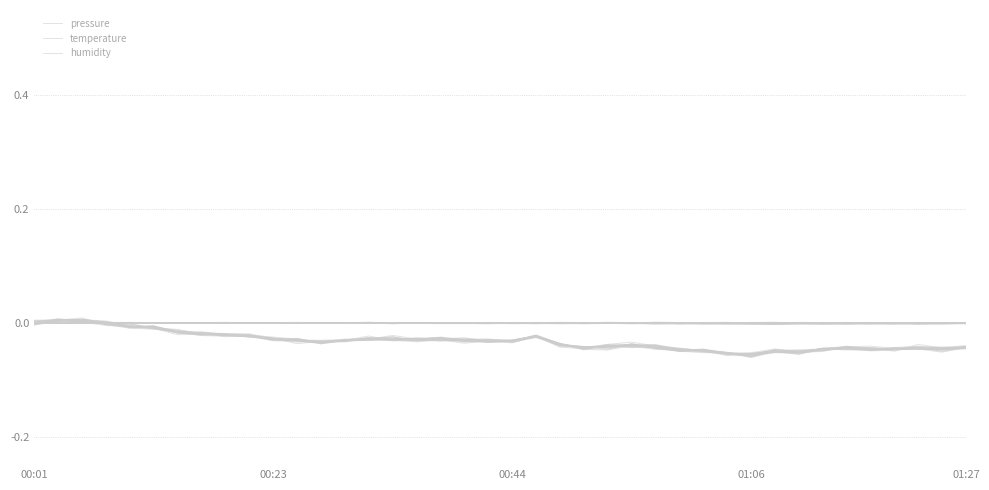

Where do humidity and temperature first cross each other?

00:01 and 00:23